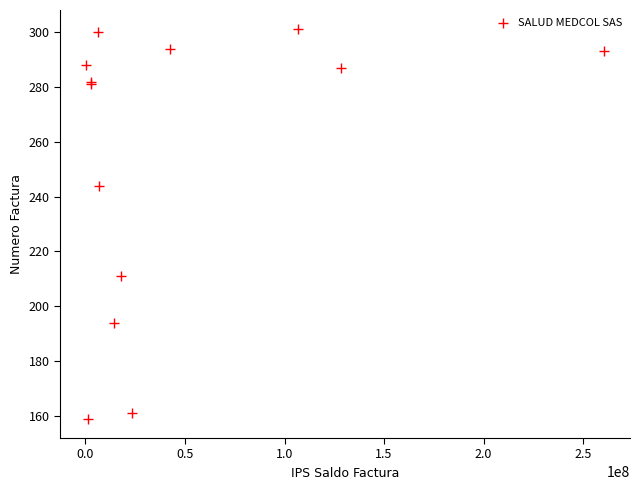

What Y value in the scatter plot is closest to 230?

244